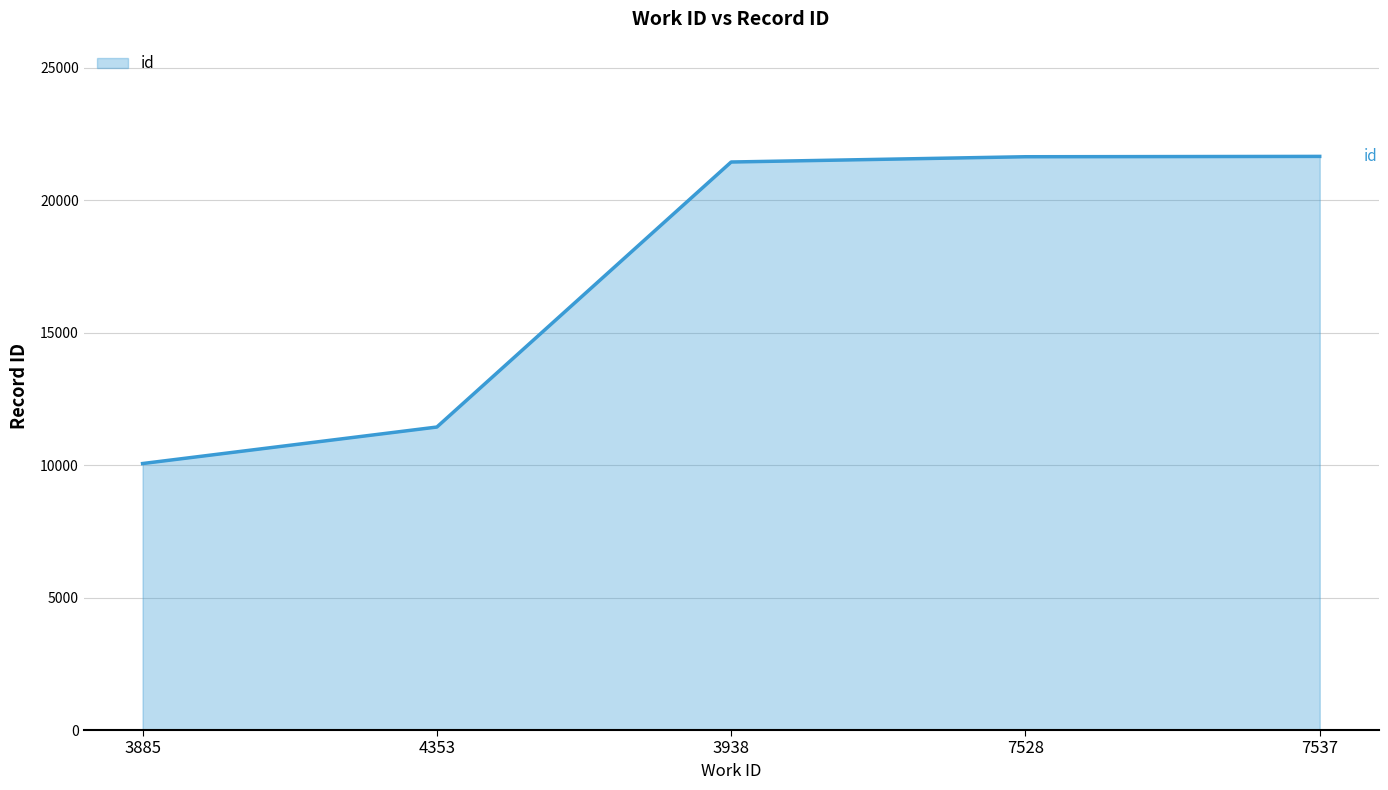

What is the sum of all values?

86222